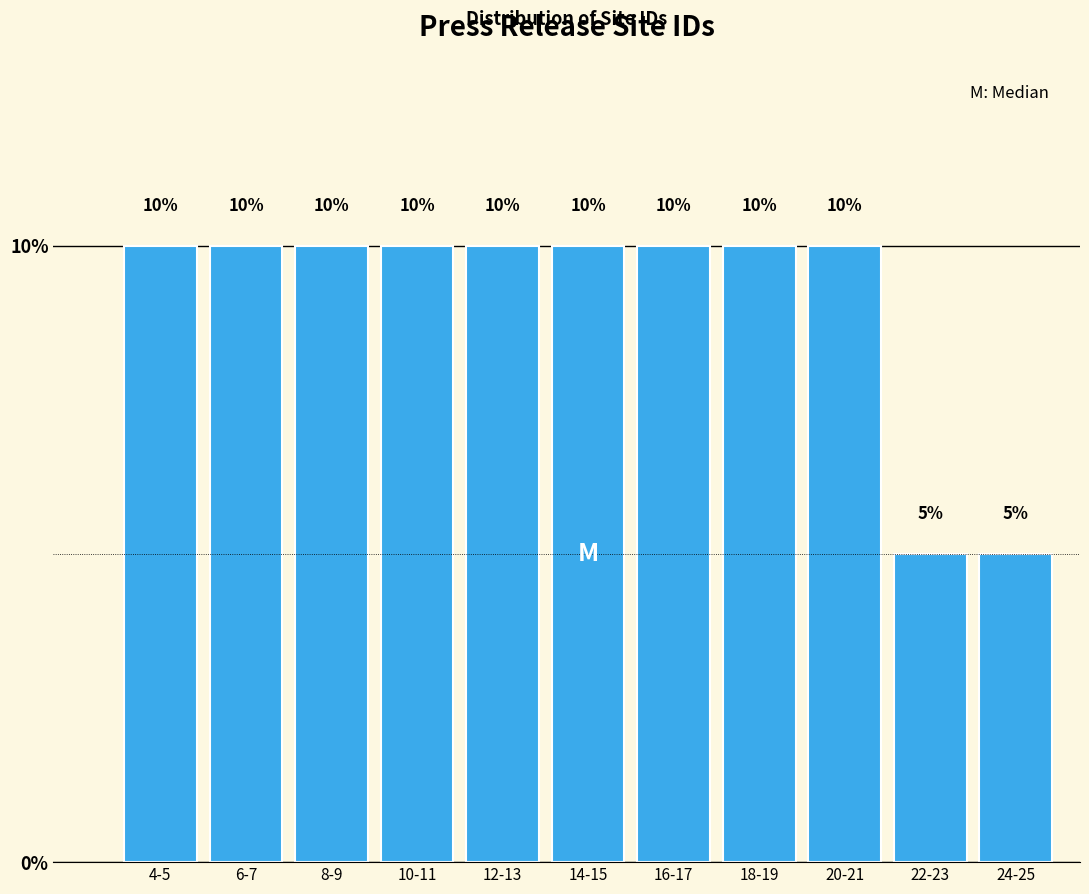

Reading right to left, transcribe all the data shown in this chart.

5	5	10	10	10	10	10	10	10	10	10